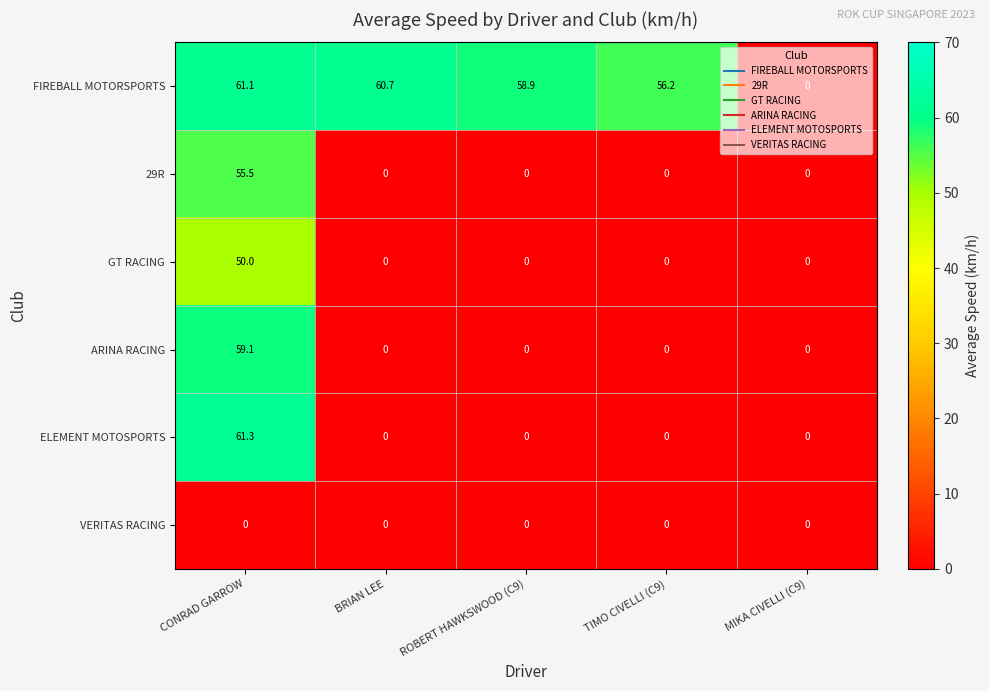

True or false: GT RACING has a value of 50.0 at CONRAD GARROW.

True